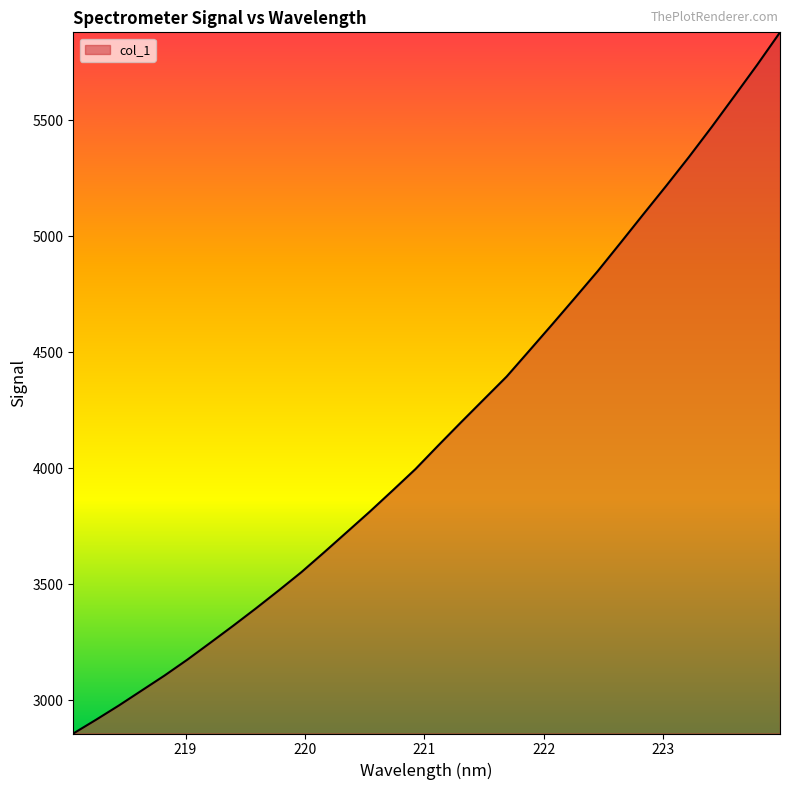

What is the maximum value shown in the chart?

5878.4